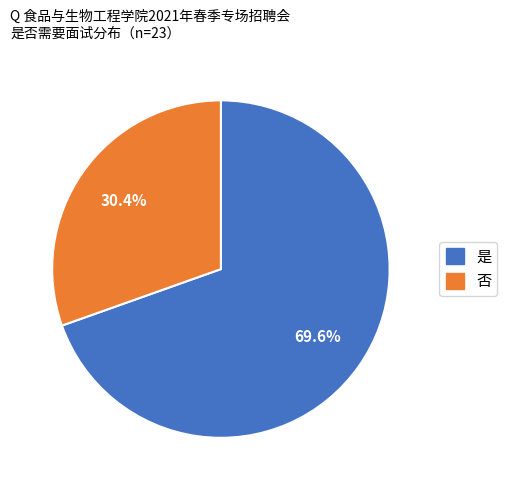

How many segments does this pie chart have?

2